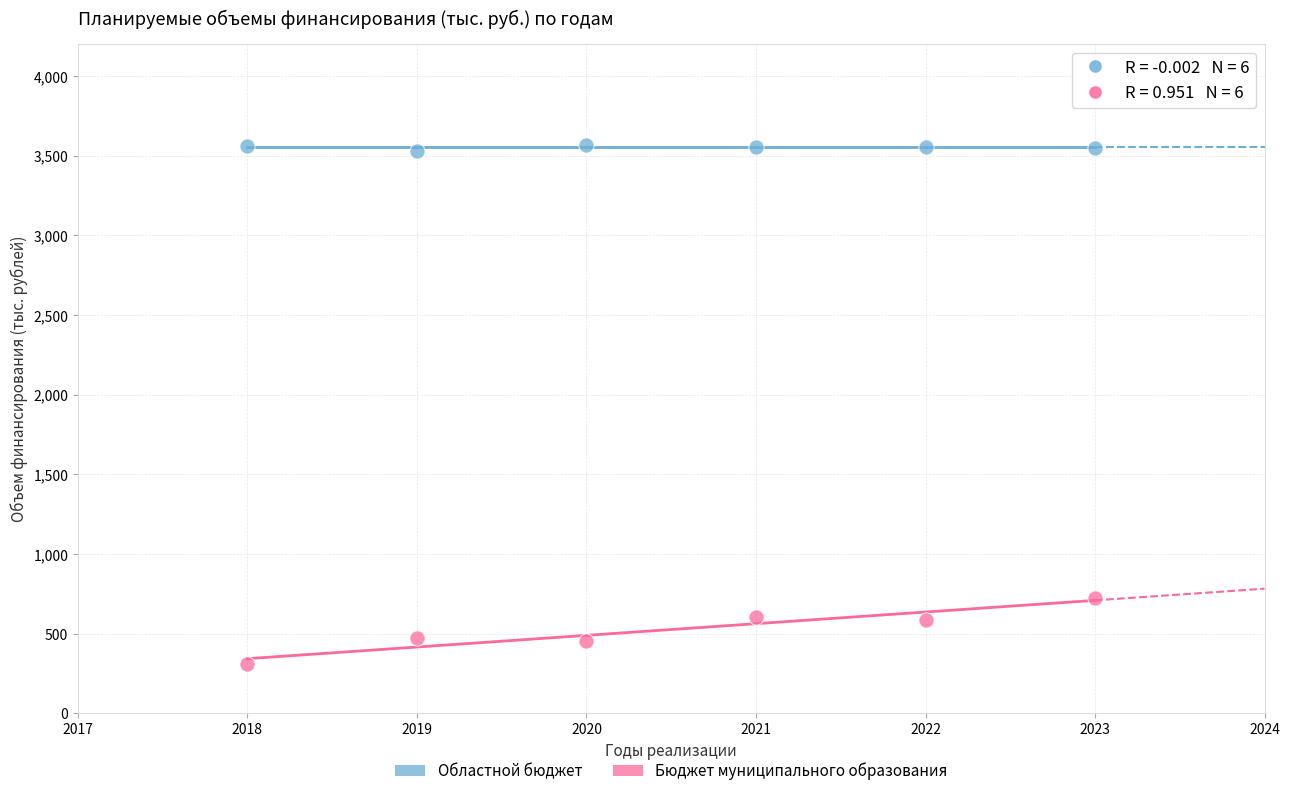

Across all data points, what is the average X value?

2020.5